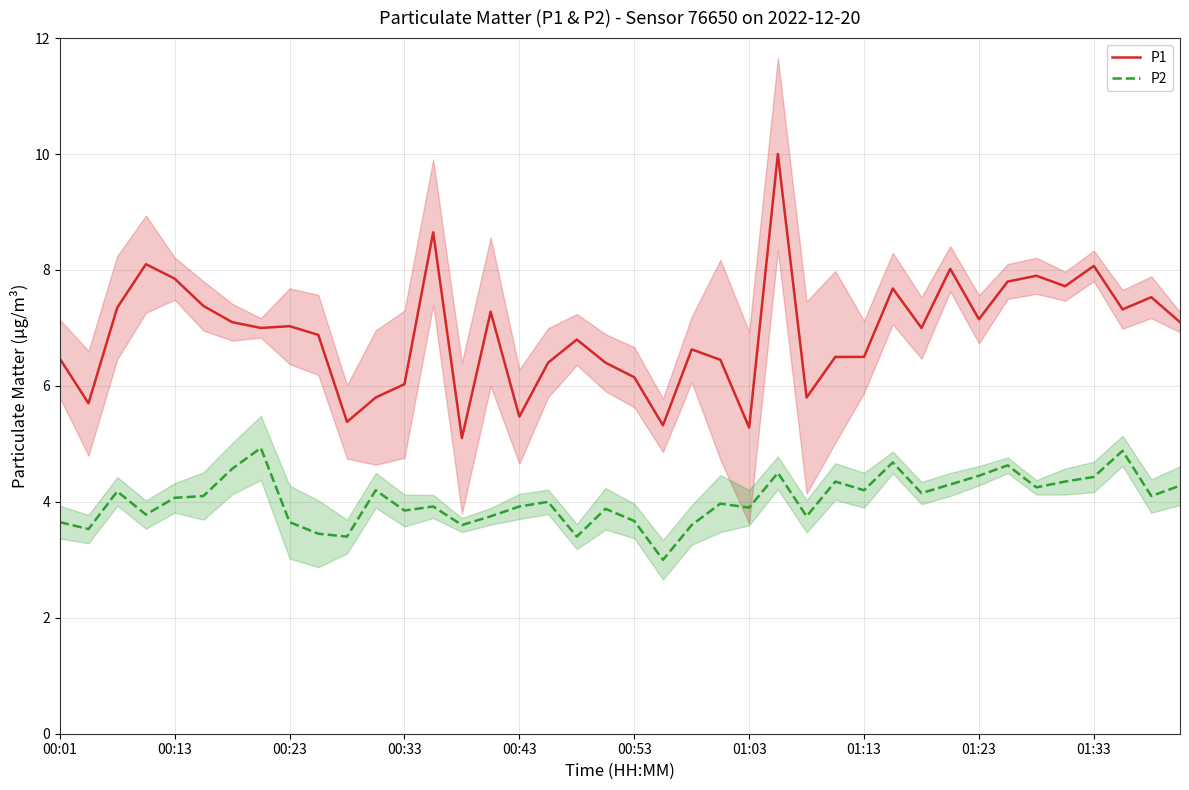

True or false: P2 and P1 intersect in this chart.

False